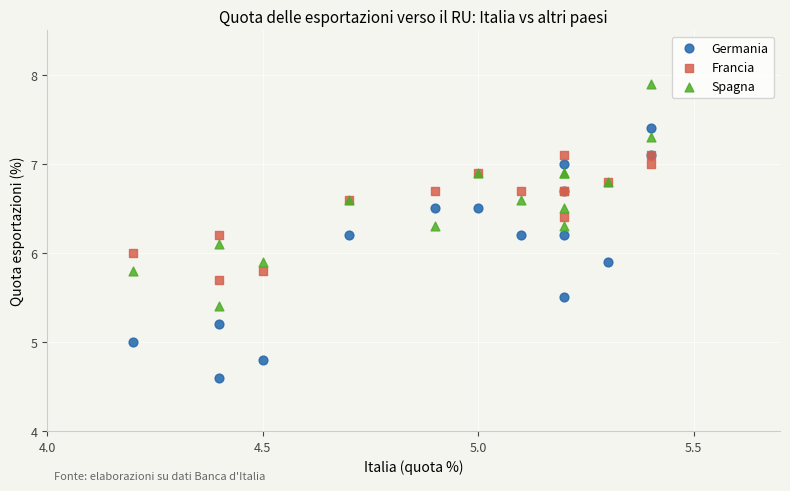

Which series reaches the minimum Y coordinate?

Germania